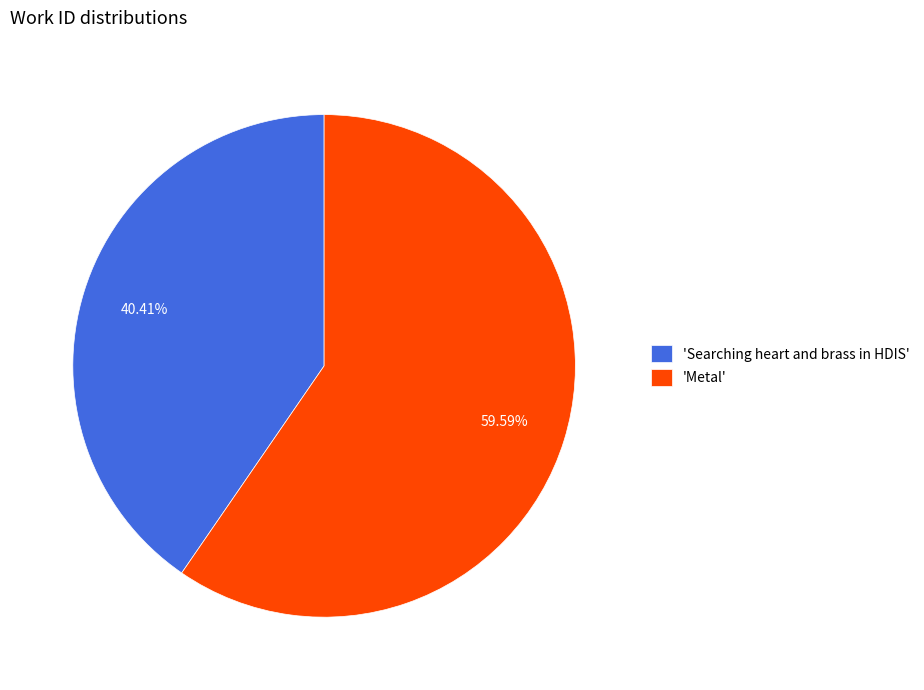

Count the number of slices in the pie.

2